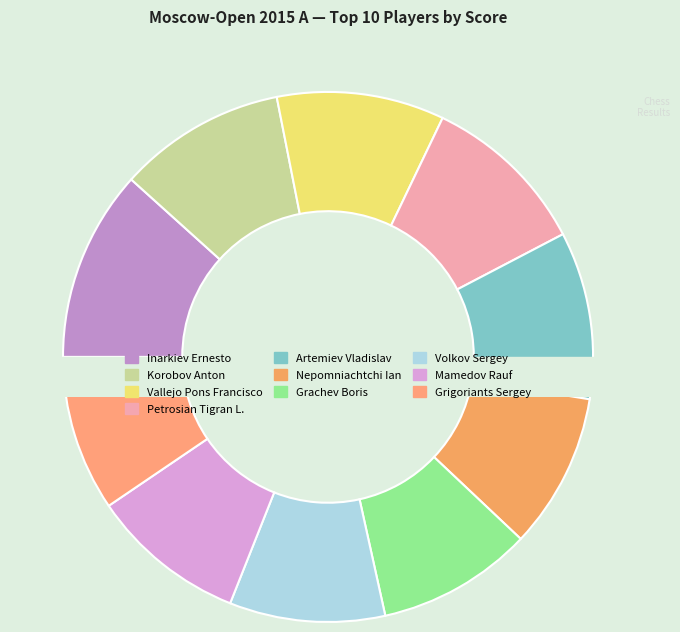

What percentage do Grigoriants Sergey and Artemiev Vladislav together represent?

19.7%